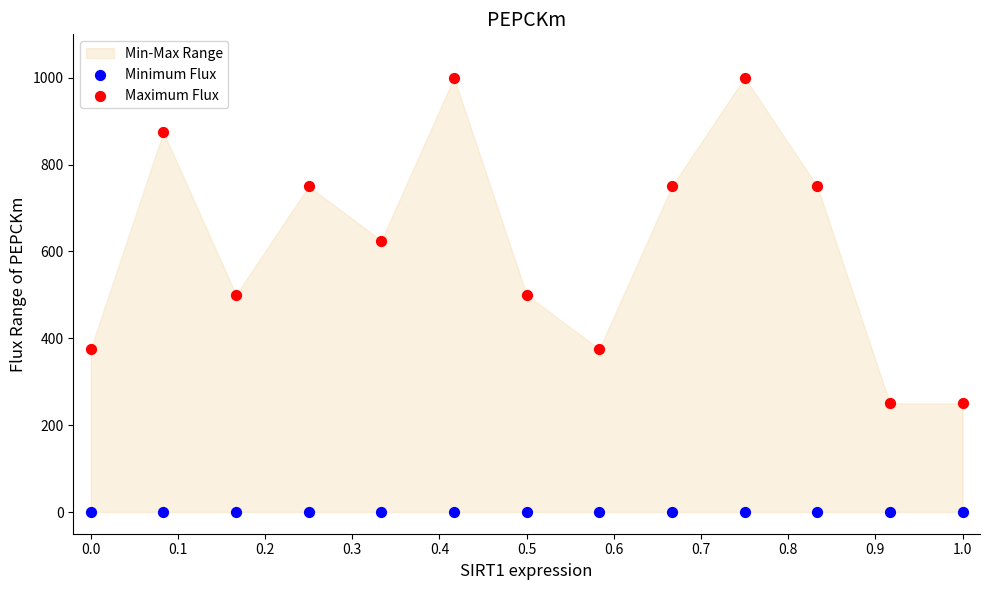

Which series contains the highest Y value?

Maximum Flux